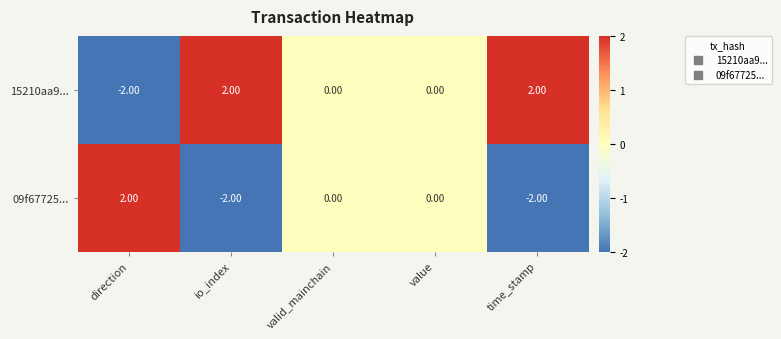

Where does the 15210aa9... series first go above 0?

io_index